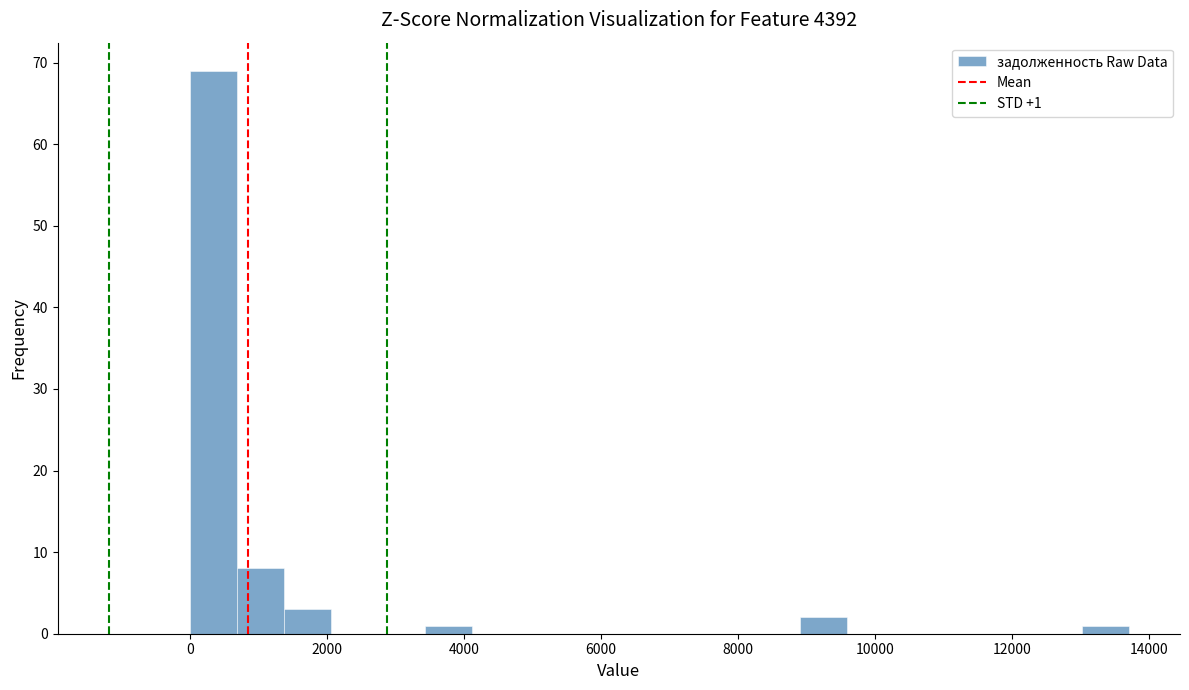

Read against the x-axis, roughly where is the centre of the tallest bar?

400